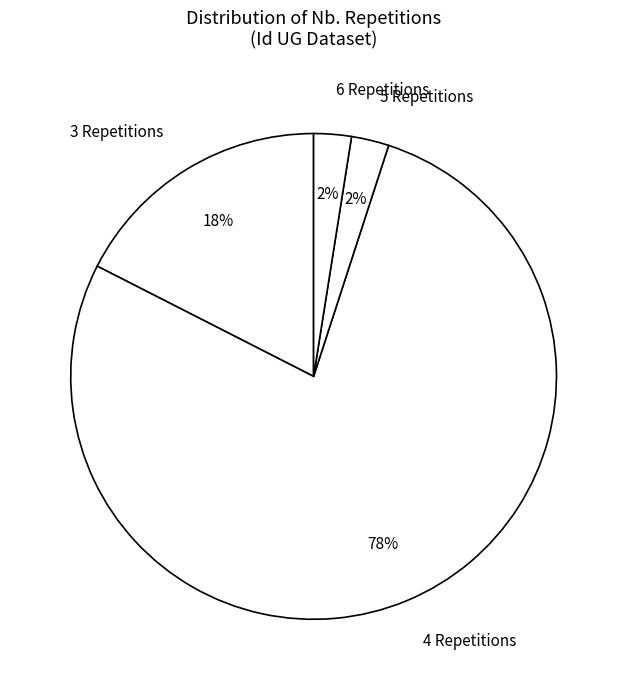

Do 5 Repetitions and 6 Repetitions together represent more than half of the pie?

No